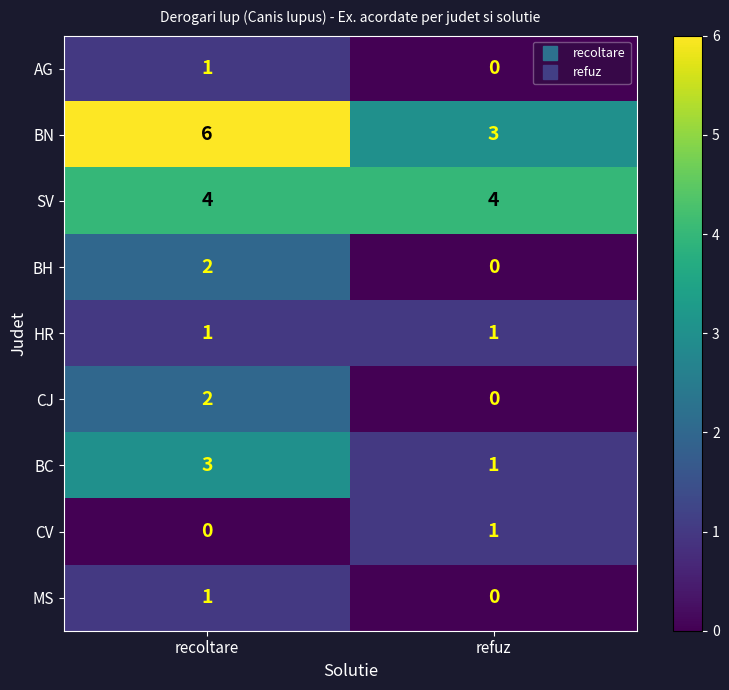

The BH series shows 1 at refuz. True or false?

False